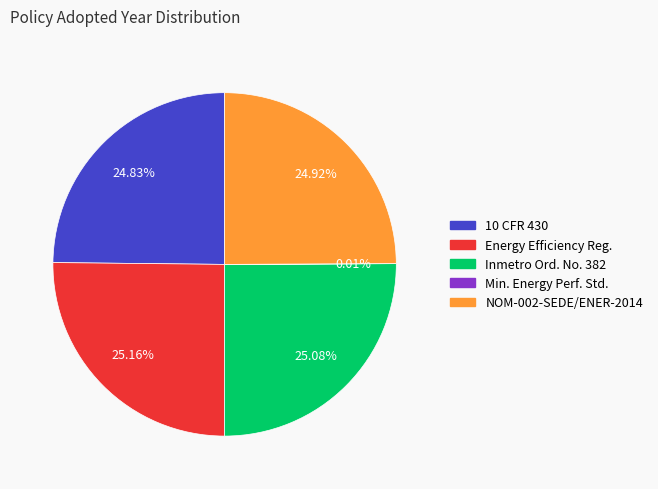

What is the ratio of the value at Inmetro Ord. No. 382 to the value at NOM-002-SEDE/ENER-2014?

1.0